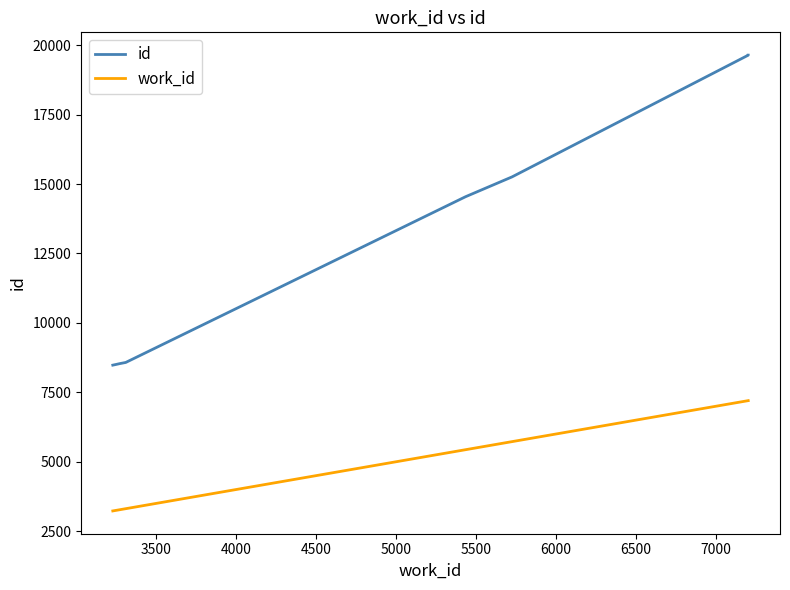

True or false: work_id and id cross at least once.

False